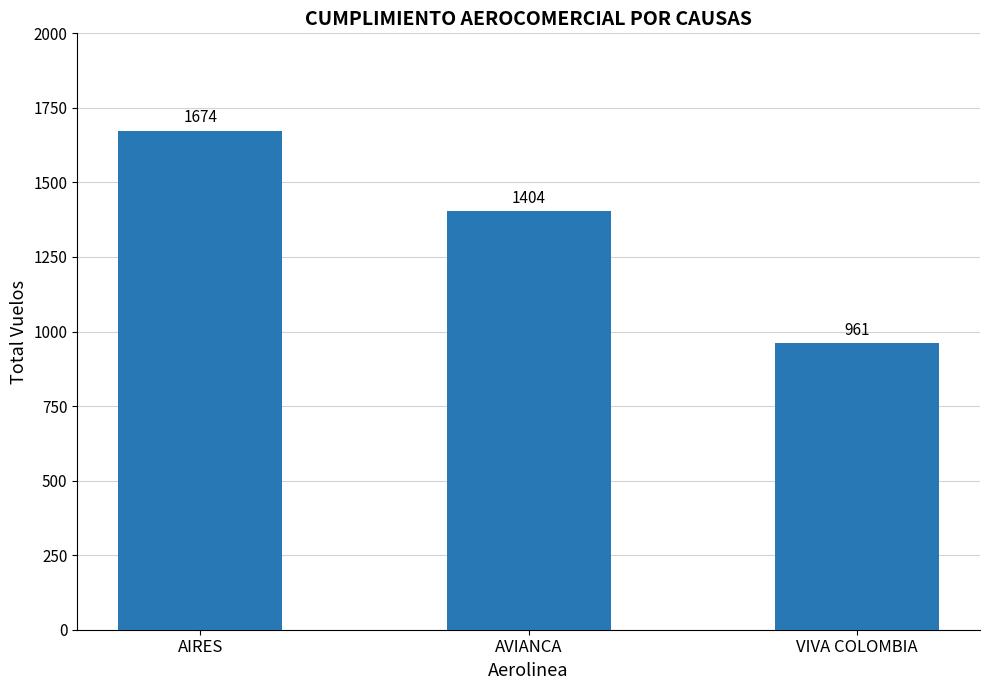

List the labels in order of value, largest first.

AIRES, AVIANCA, VIVA COLOMBIA